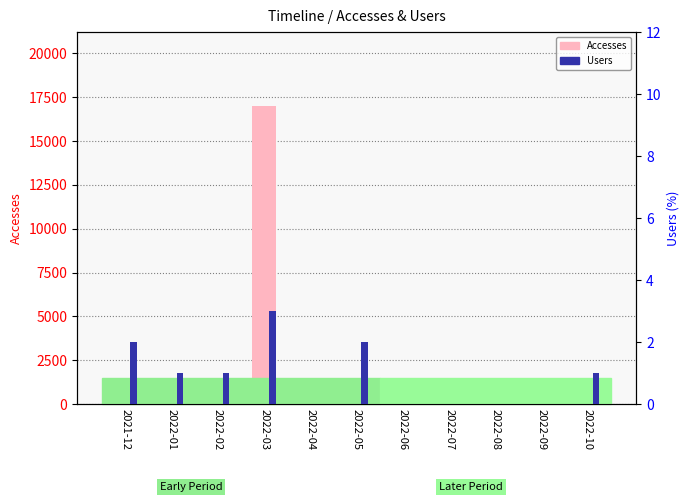

Which label corresponds to the smallest value in the chart?

2022-04